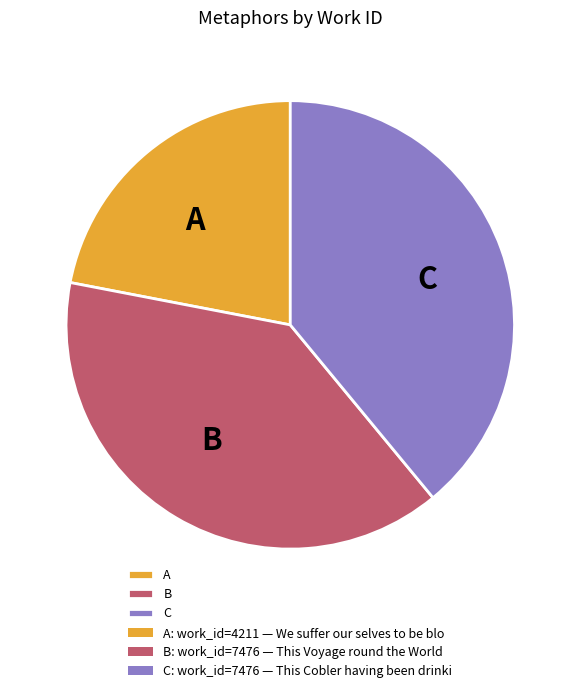

True or false: C accounts for 39% of the total.

True